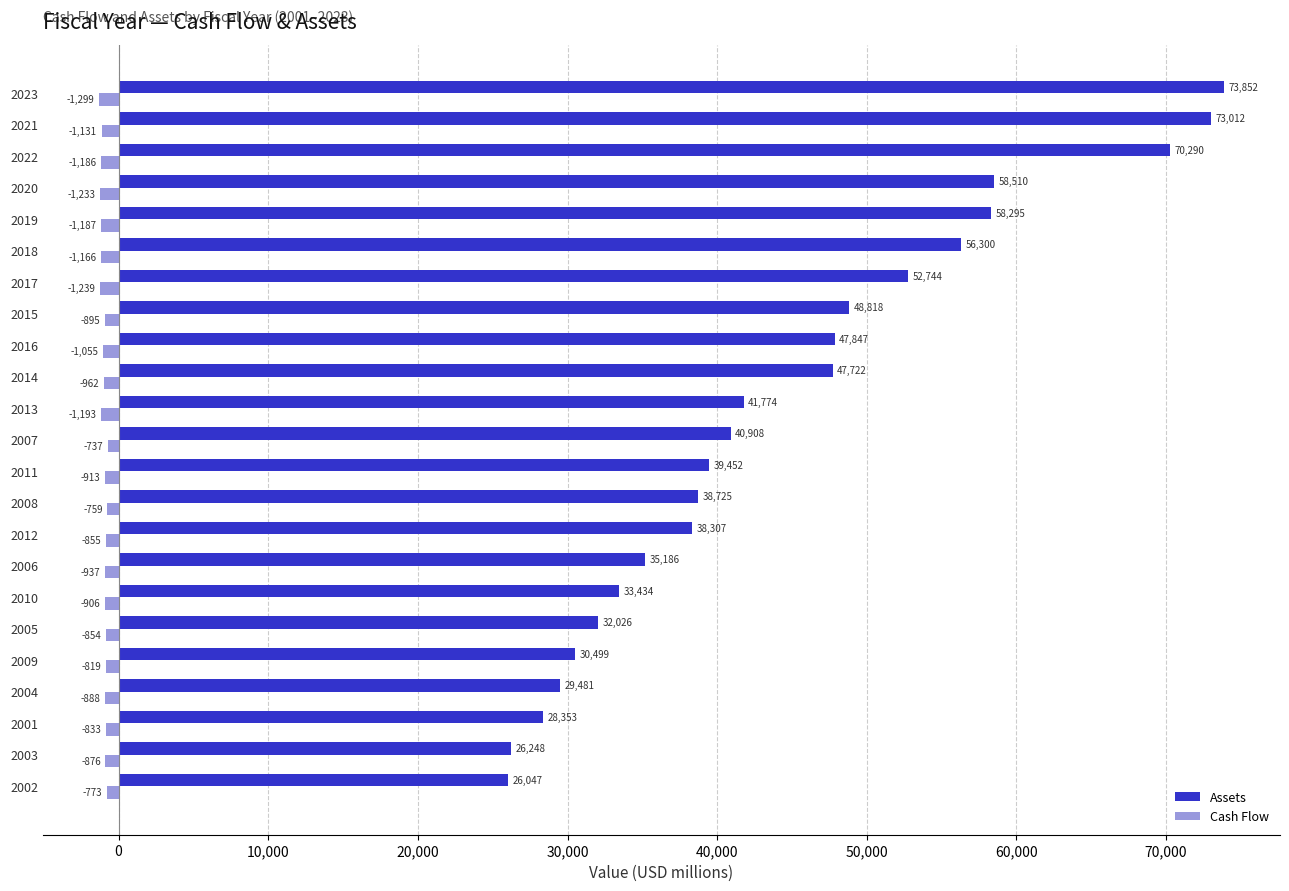

Between 2018 and 2020, which series saw the biggest shift?

Assets